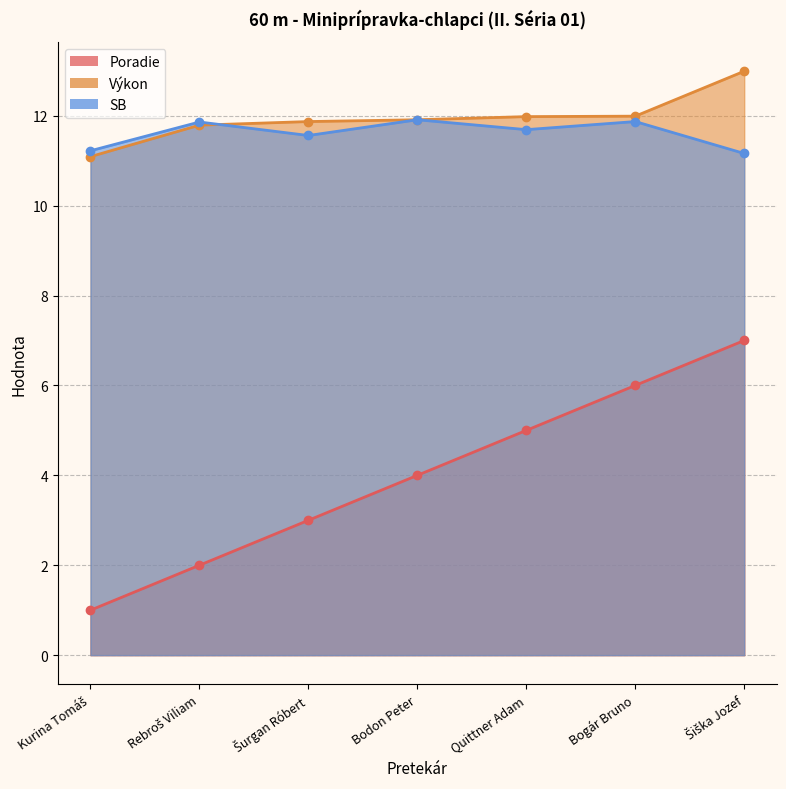

True or false: Výkon has a value of 7.4 at Quittner Adam.

False